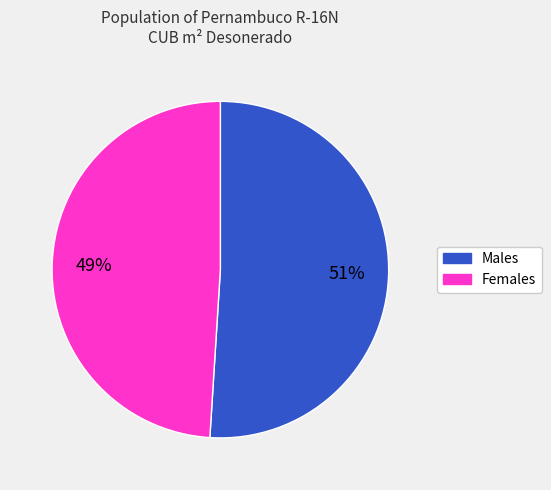

To the nearest percent, what is the average slice percentage?

50%